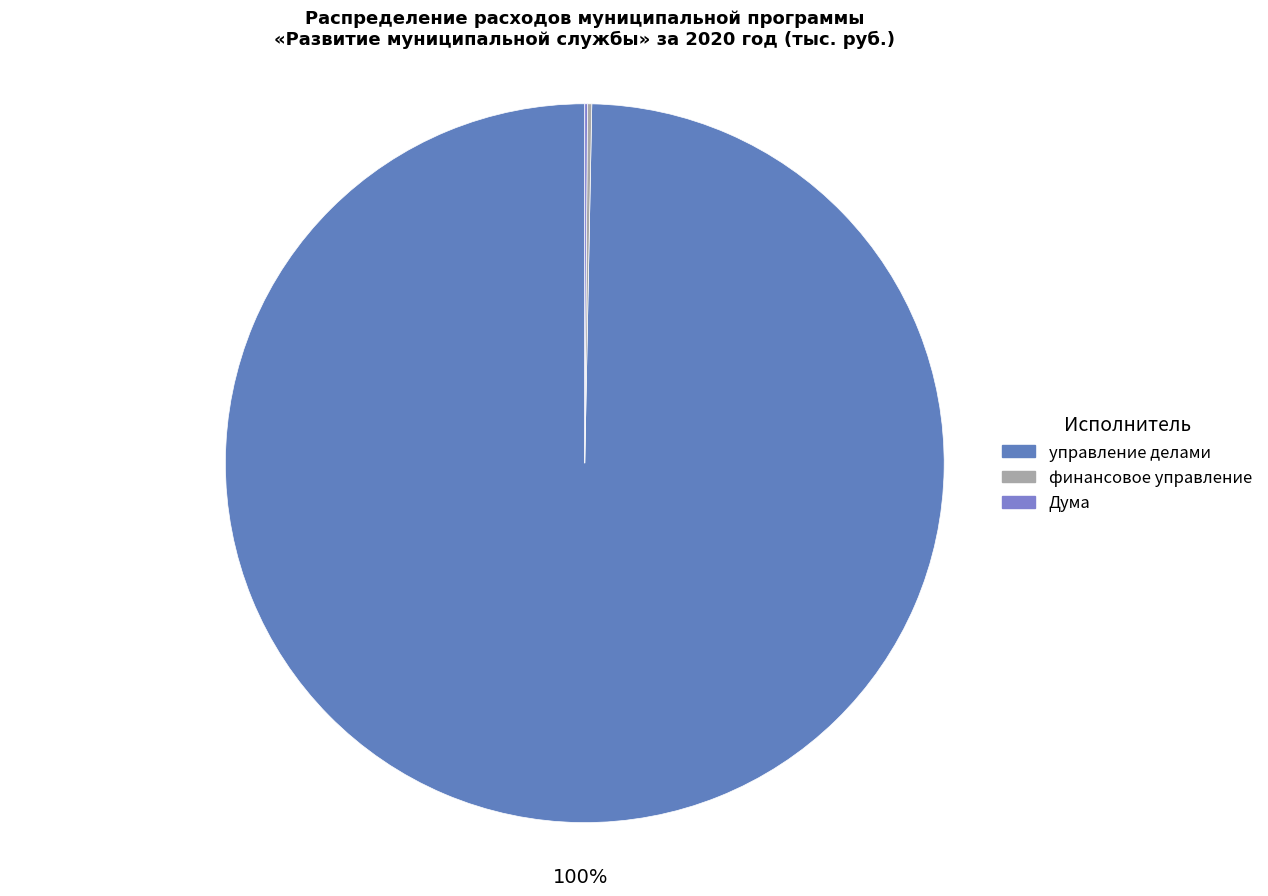

Which slice is the largest?

управление делами